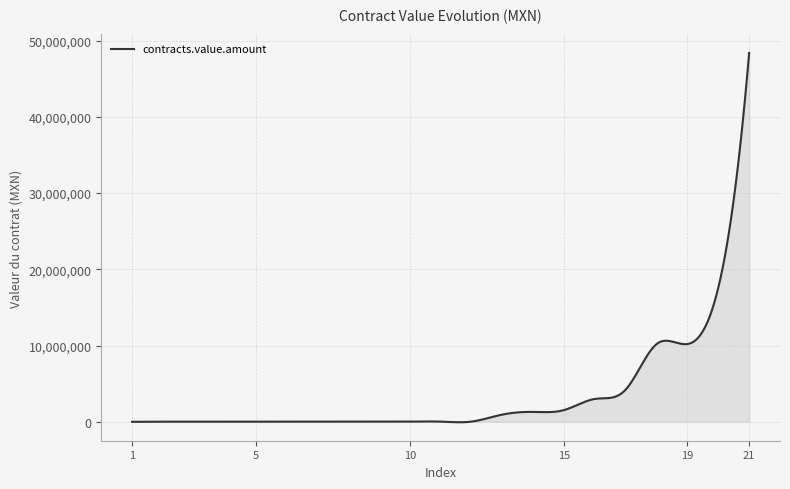

How many categories are shown in the chart?

300